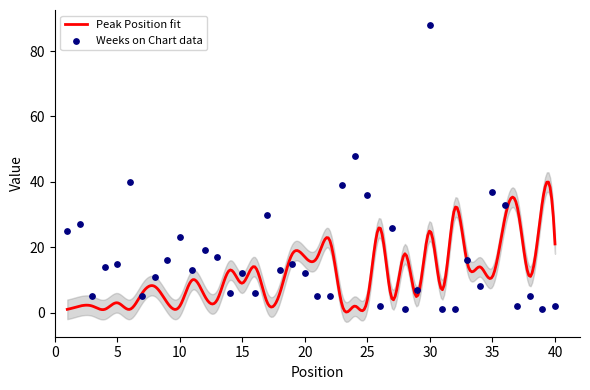

Which has a higher value, 16 or 8?

8